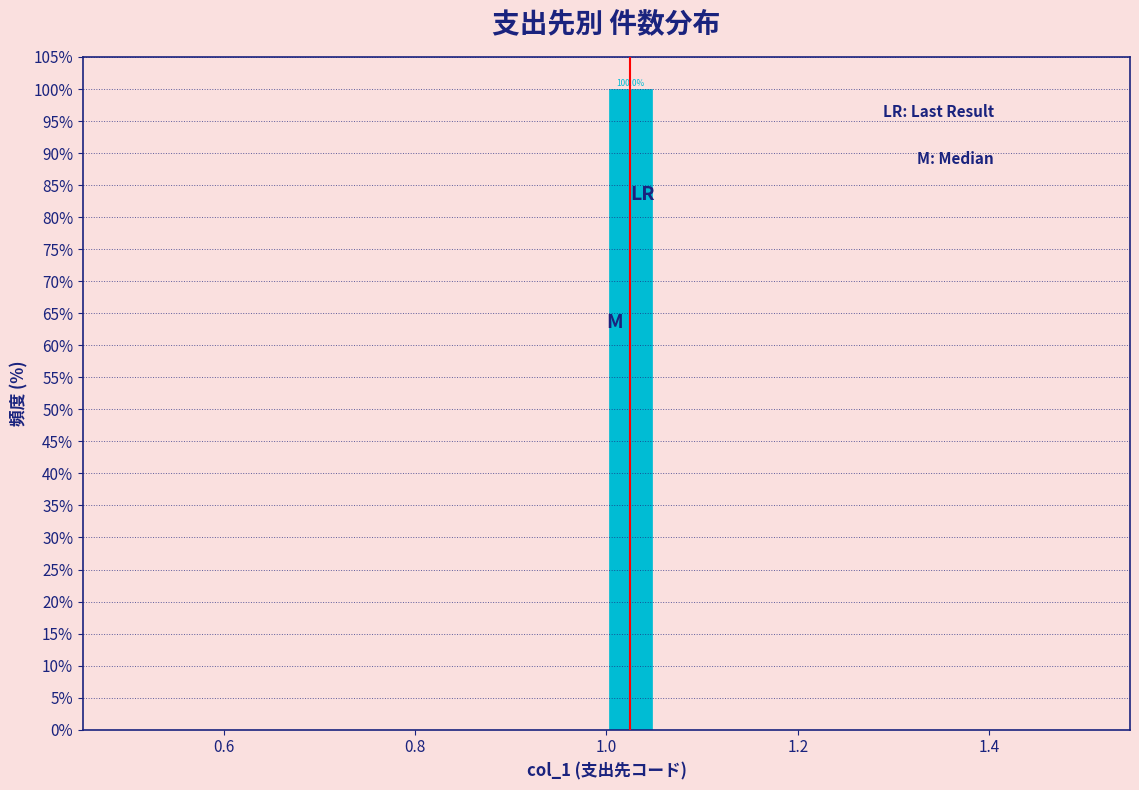

Read against the x-axis, roughly where is the centre of the tallest bar?

1.02